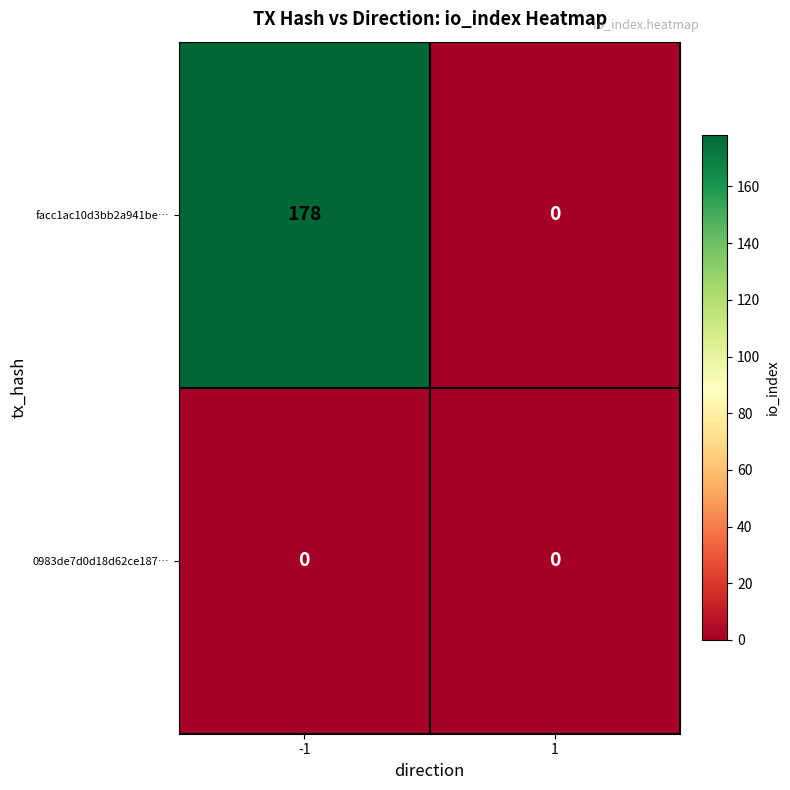

Which series changed the most between -1 and 1?

facc1ac10d3bb2a941be…